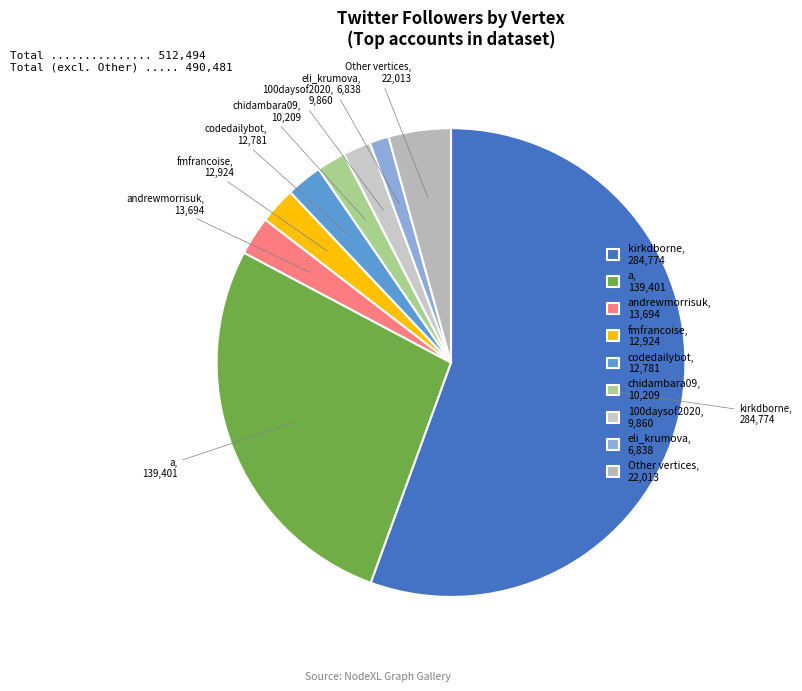

Is there a majority slice in this chart?

Yes